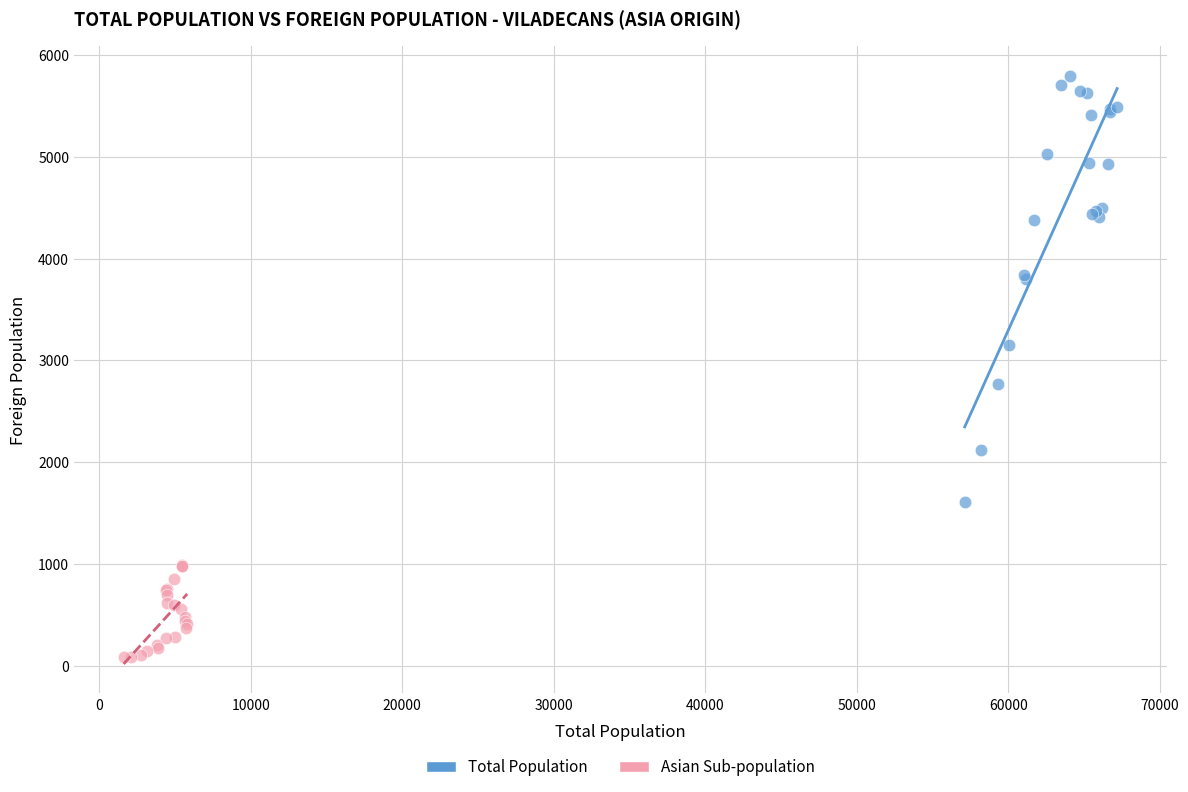

Which series contains the lowest Y value?

Asian Sub-population